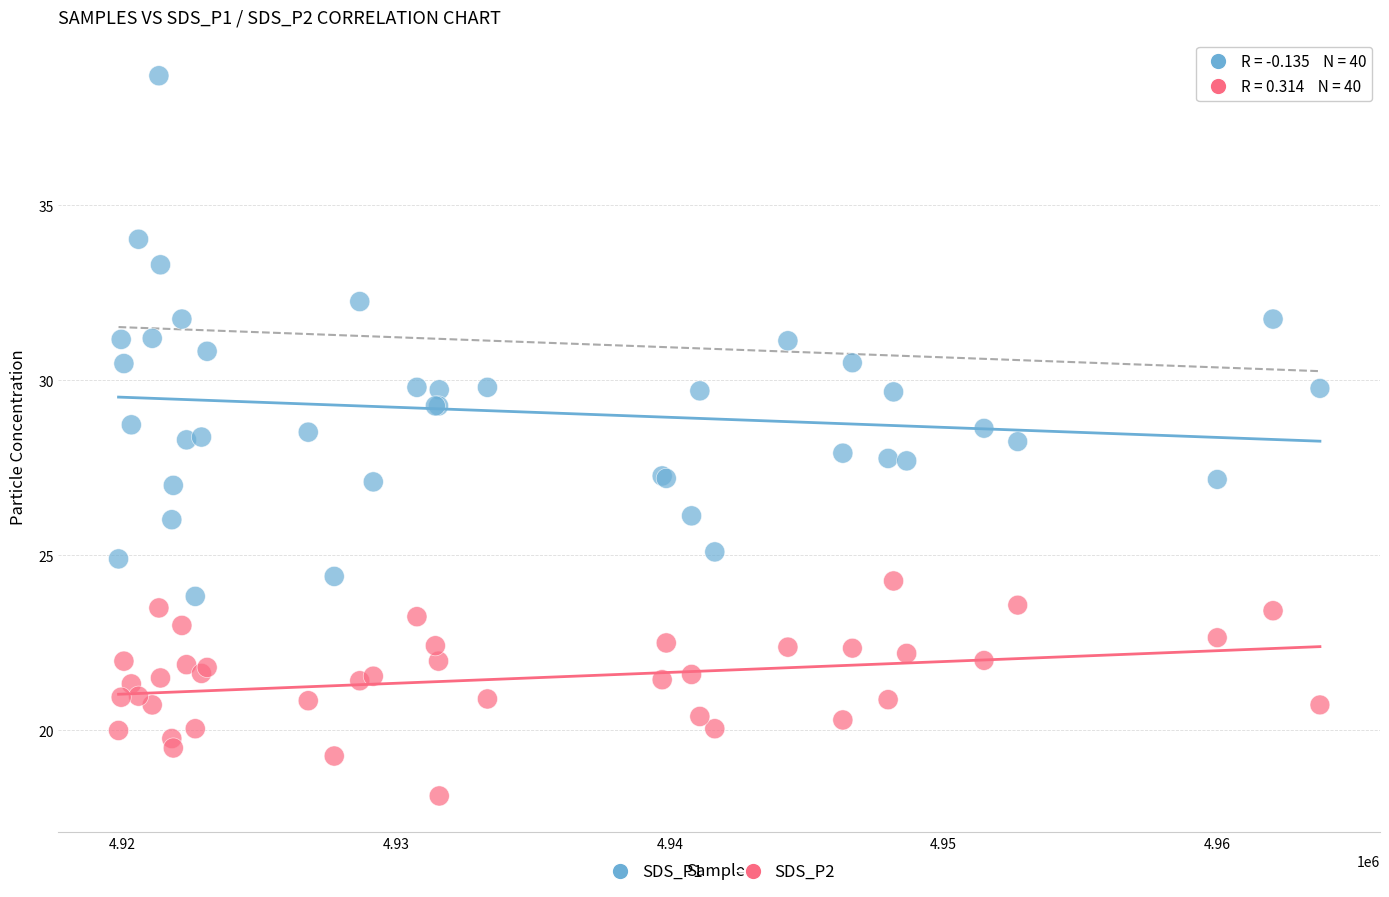

Which series has the widest spread of Y values?

SDS_P1